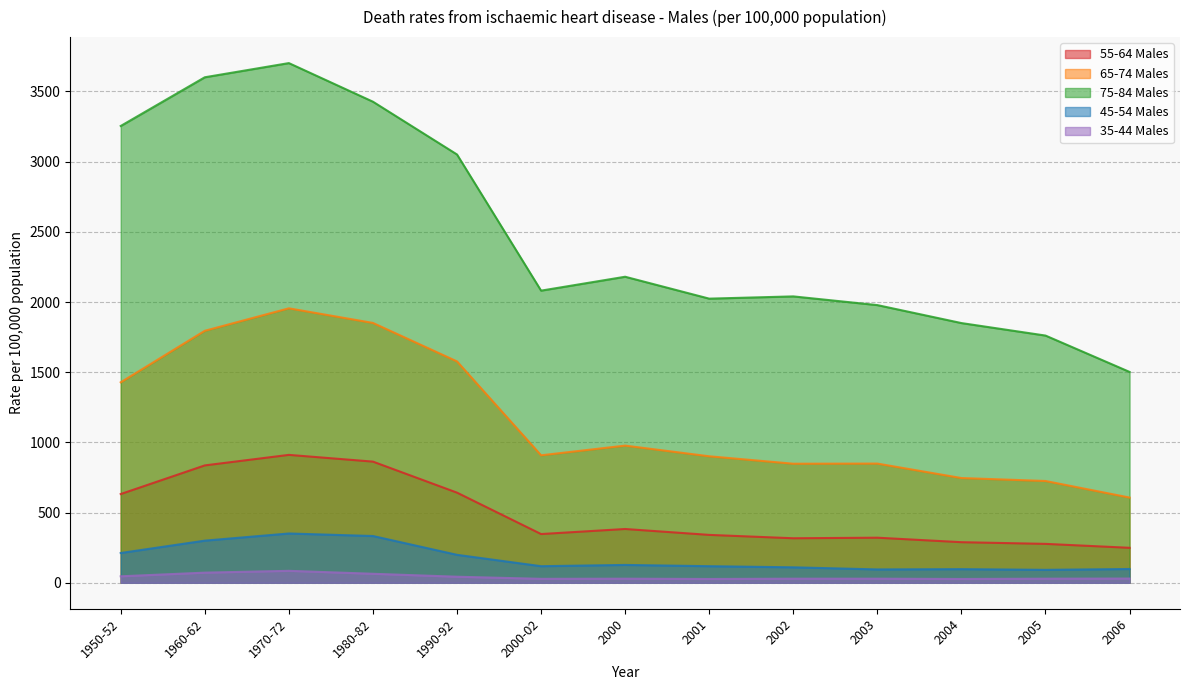

What position from the right is 2002?

5